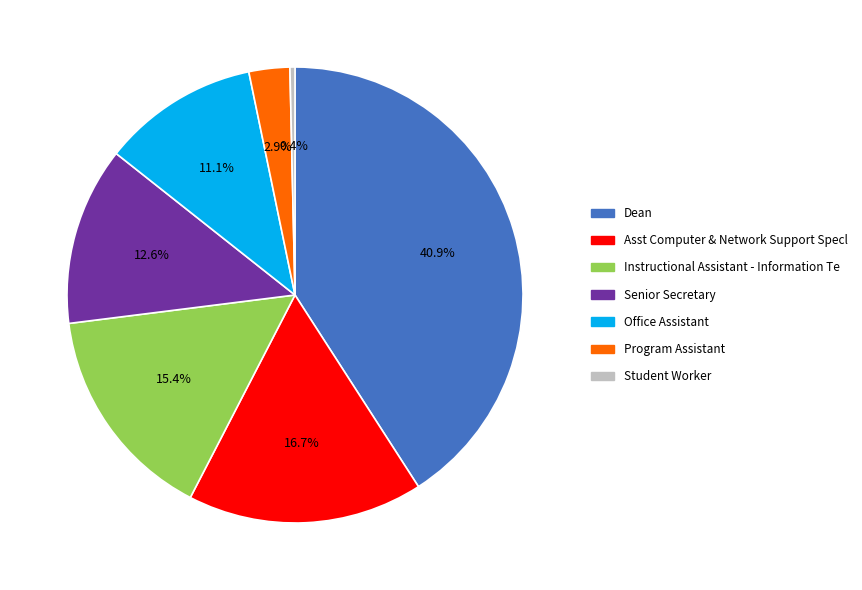

True or false: Dean accounts for 41% of the total.

True